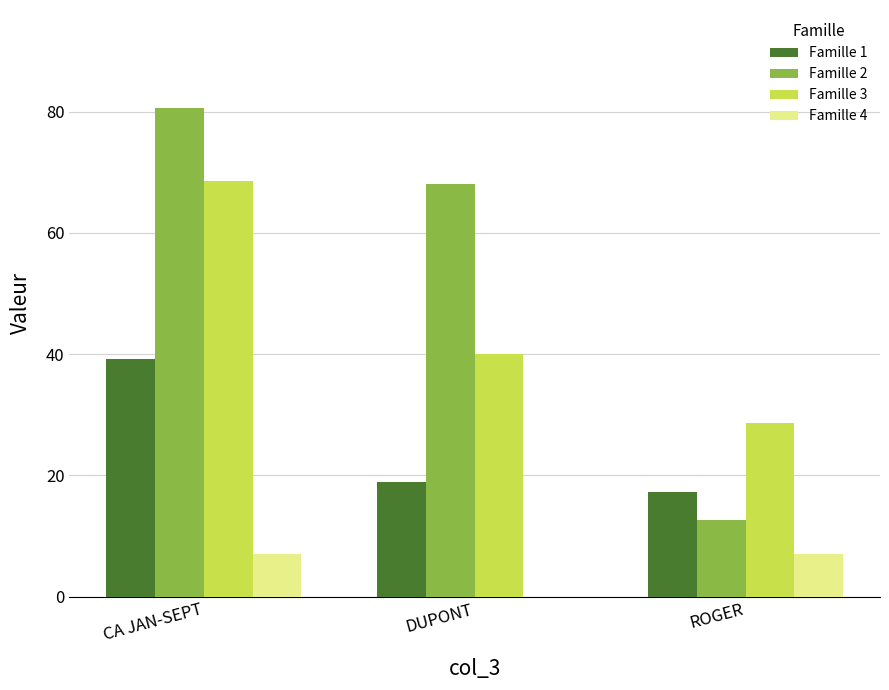

Is the value of Famille 4 at DUPONT greater than the value of Famille 2 at CA JAN-SEPT?

No